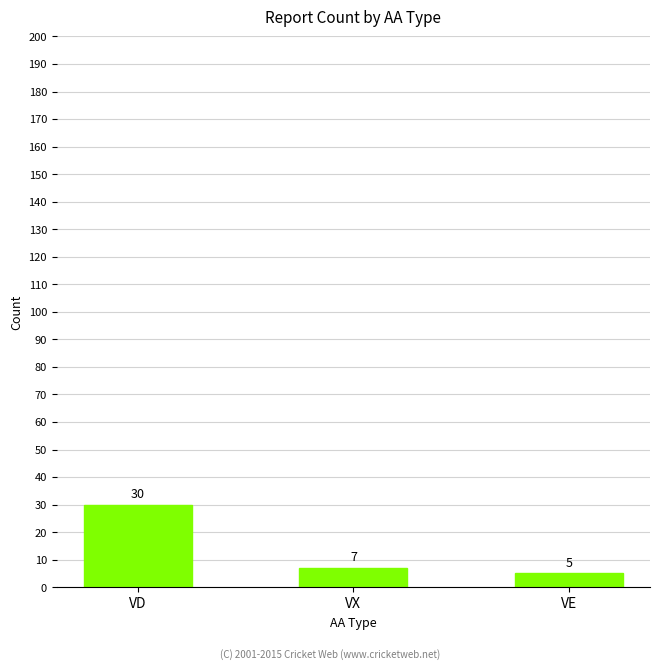

List the labels in order of value, largest first.

VD, VX, VE